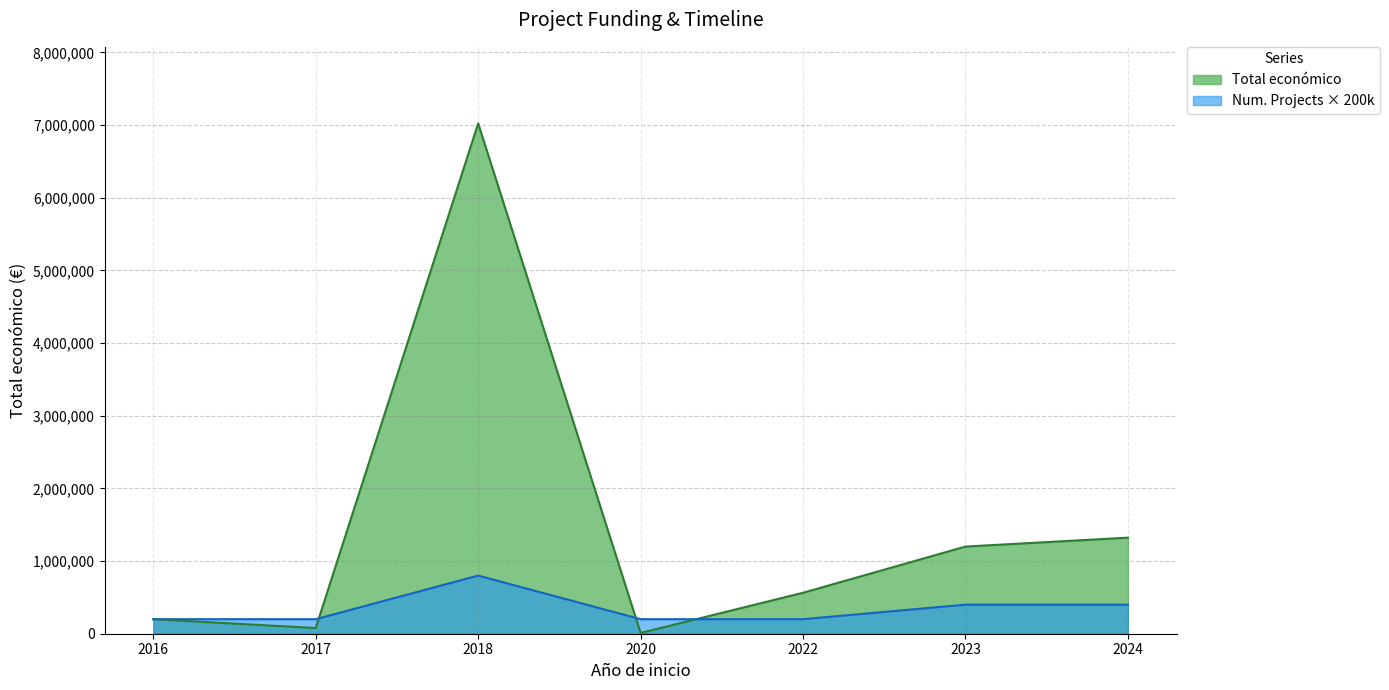

What is the greatest value displayed?

7022501